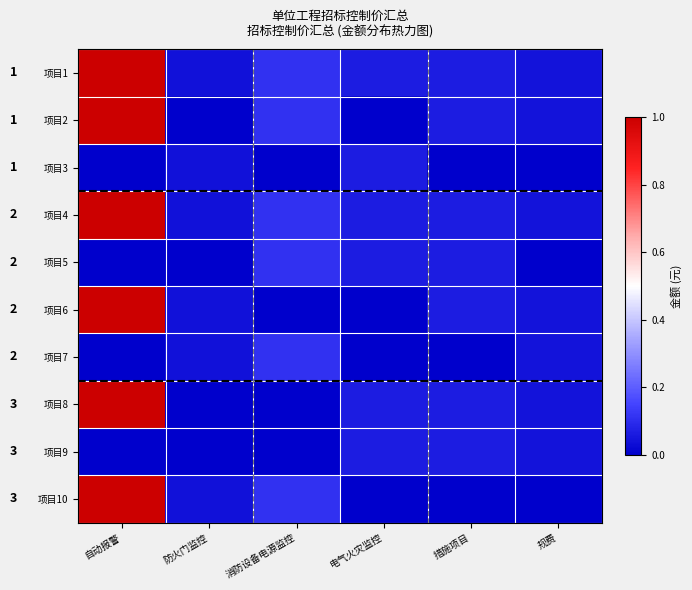

True or false: 项目9 has a value of 0.0 at 规费.

False